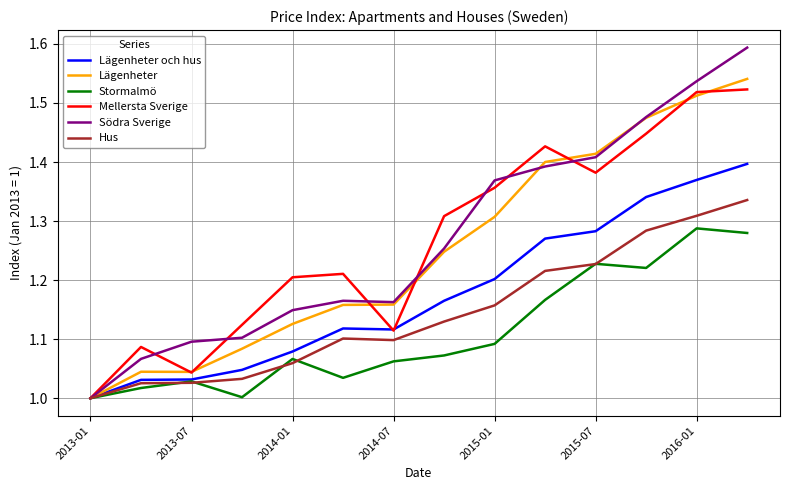

Which series has the largest range (max minus min)?

Södra Sverige